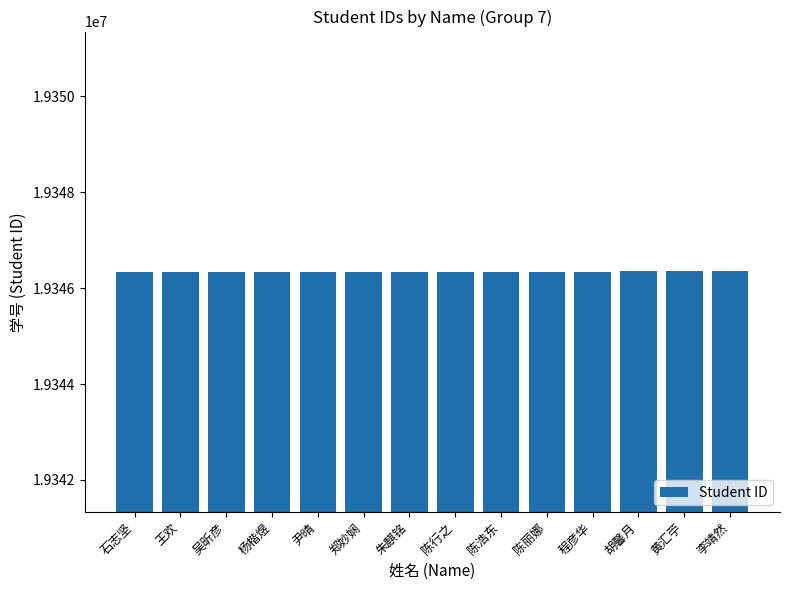

What is the sum of the values at 陈浩东 and 朱麒铭?

38692684